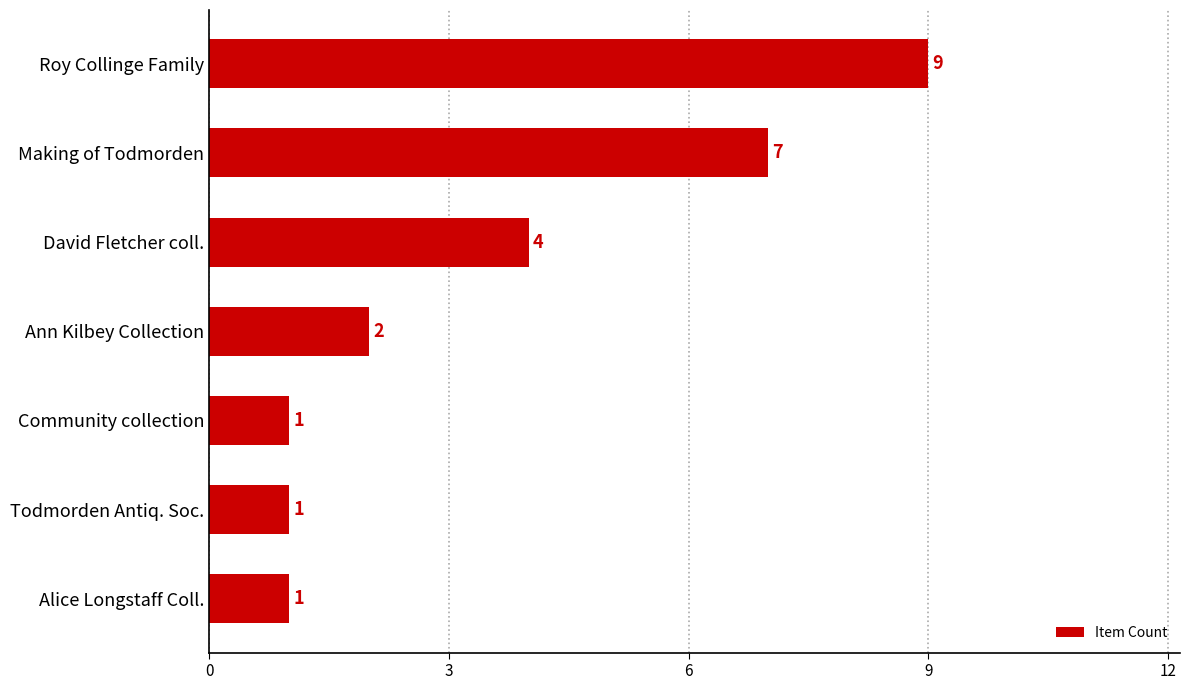

What is the difference between the maximum and minimum values?

8